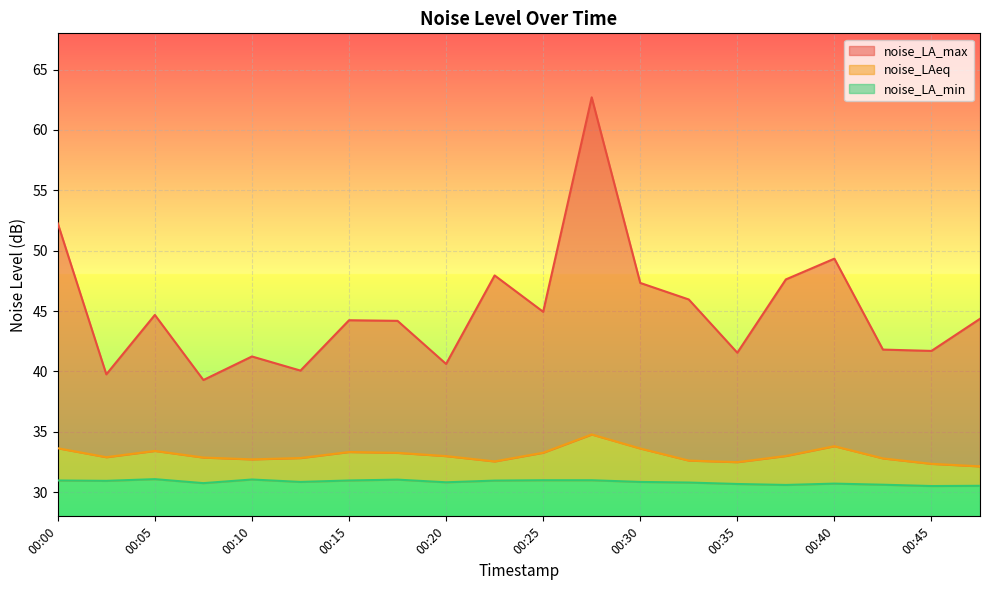

What is the sum of all noise_LA_max values?

901.6